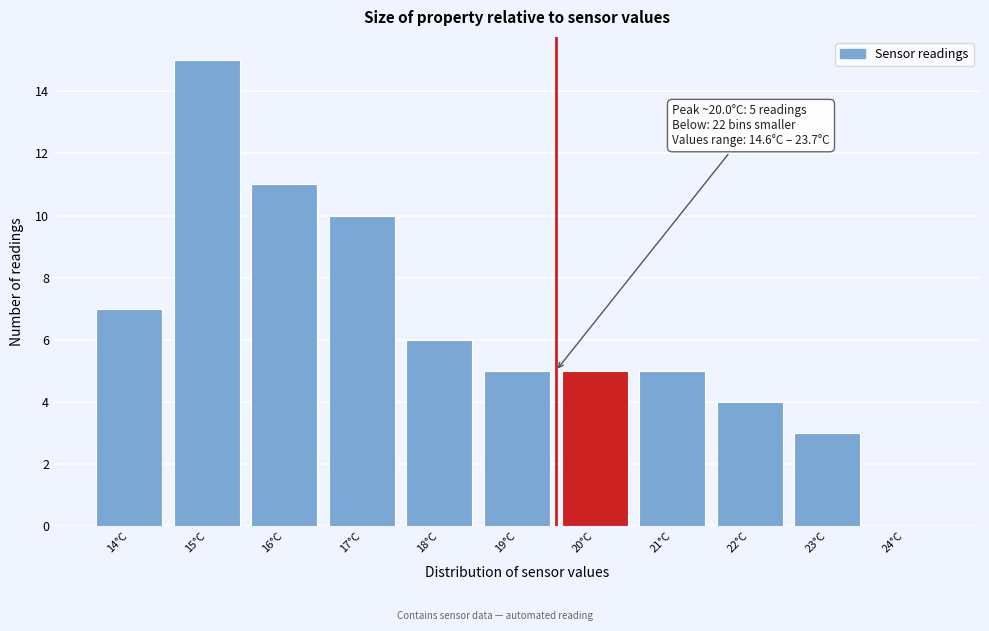

Reading left to right, transcribe all the data shown in this chart.

14°C=7	15°C=15	16°C=11	17°C=10	18°C=6	19°C=5	20°C=5	21°C=5	22°C=4	23°C=3	24°C=0